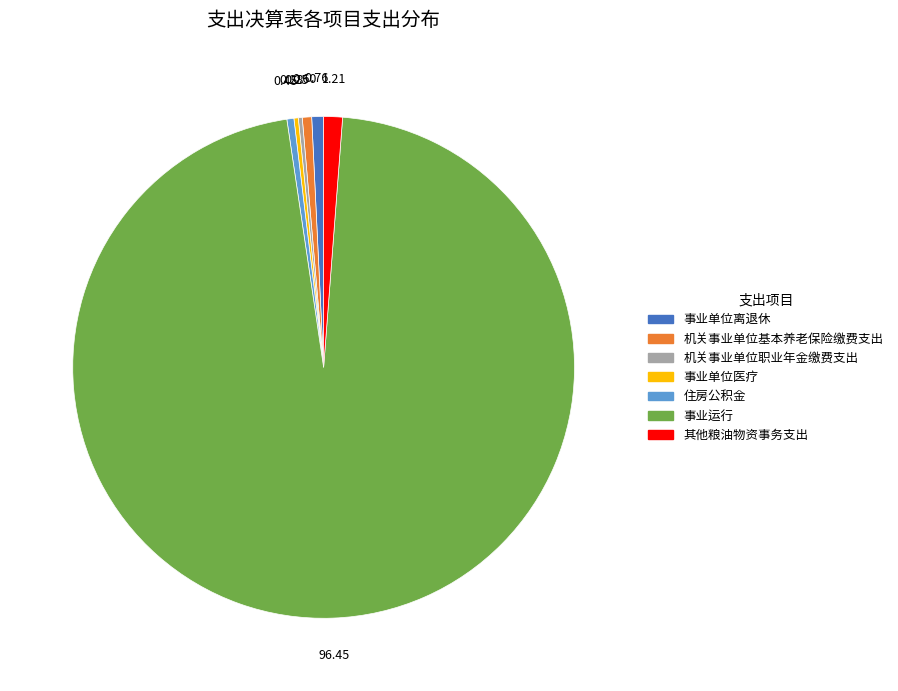

Approximately how many times larger is the value at 机关事业单位基本养老保险缴费支出 compared to 住房公积金?

1.3